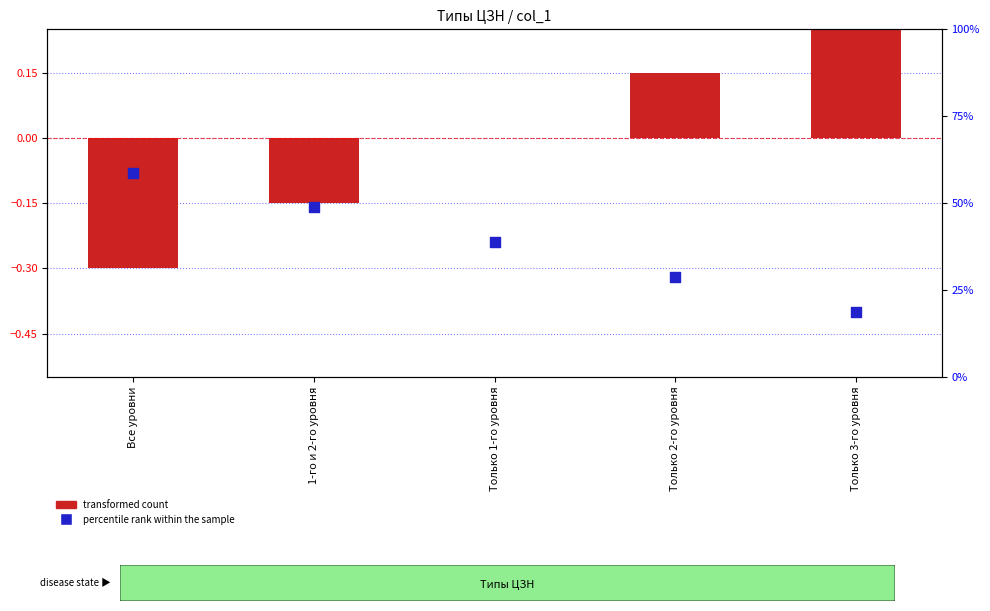

At which category is the sum across all series the highest?

Только 3-го уровня